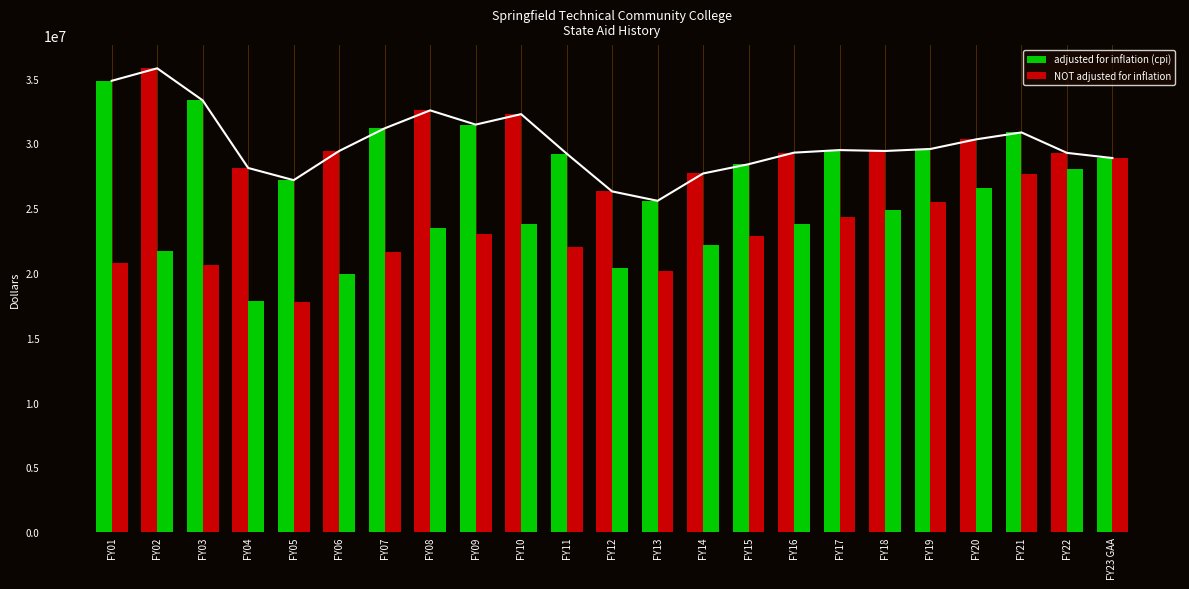

What is the label of the 3rd bar from the left?

FY03